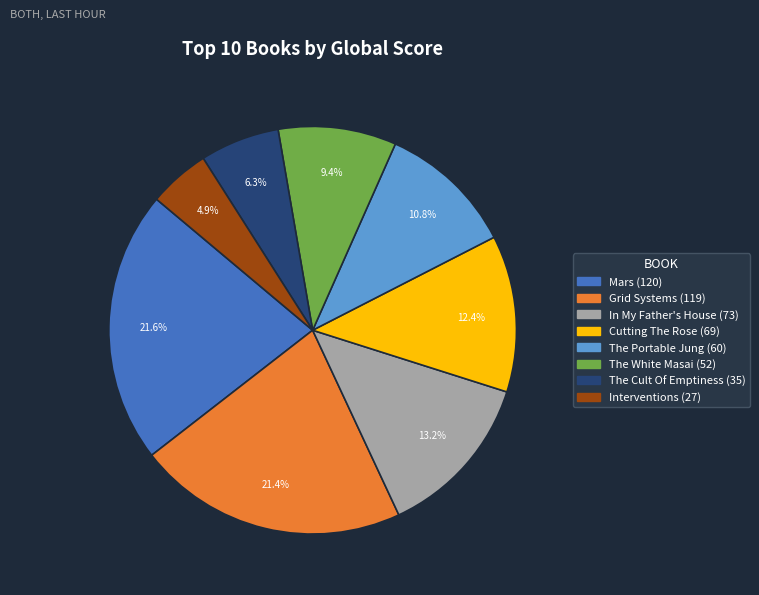

Which category has the smallest portion of the pie?

Interventions (27)